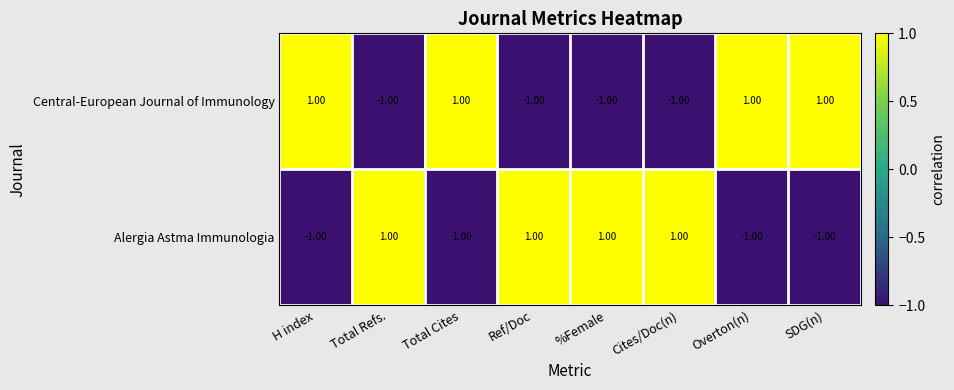

Is the value of Alergia Astma Immunologia at %Female greater than the value of Central-European Journal of Immunology at Ref/Doc?

Yes